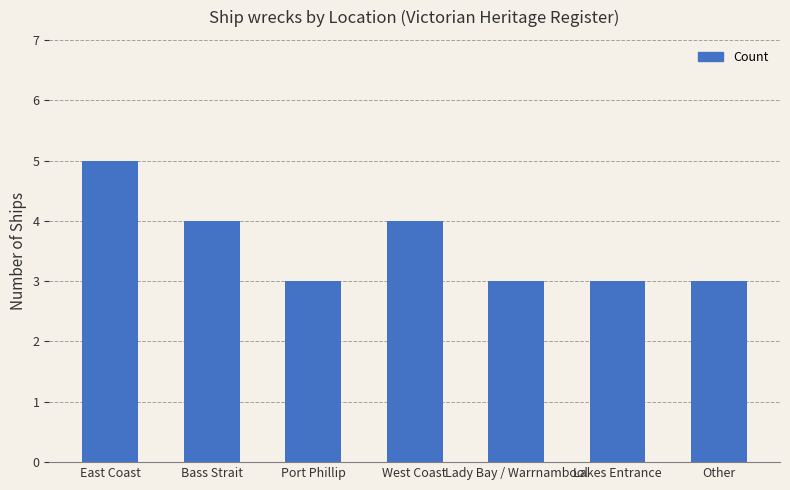

How many categories are shown in the chart?

7